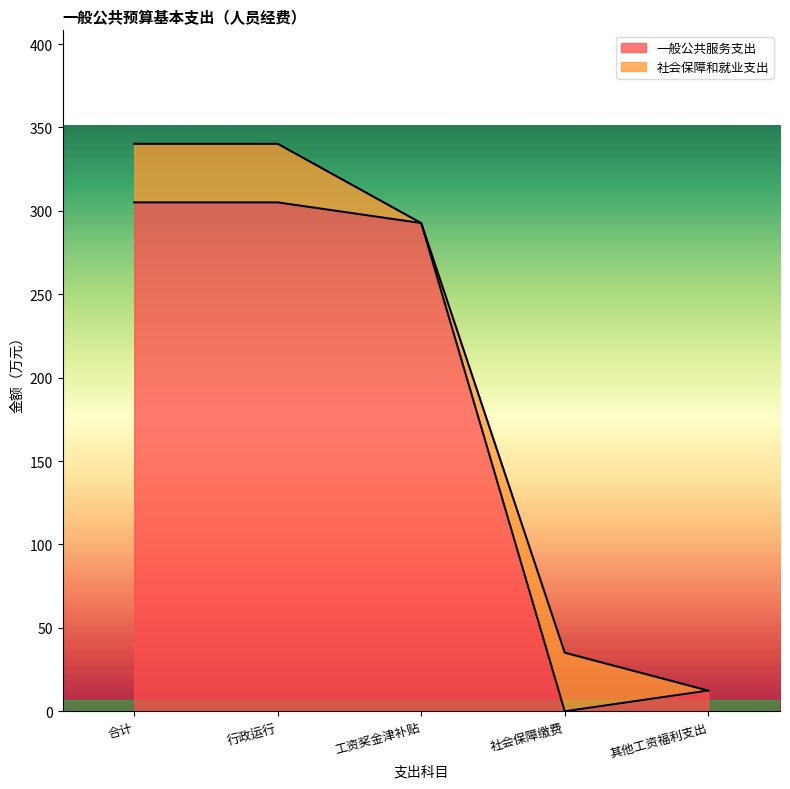

True or false: the data has more than 0 interior local peaks.

False